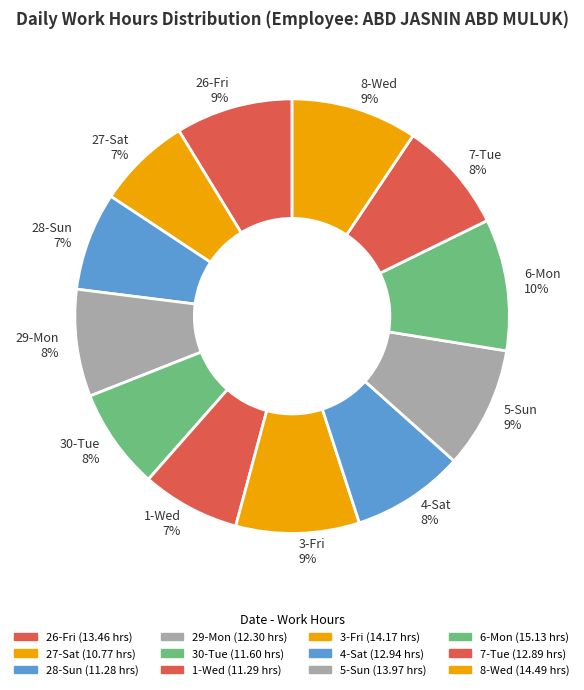

Does 5-Sun represent more than half of the total?

No